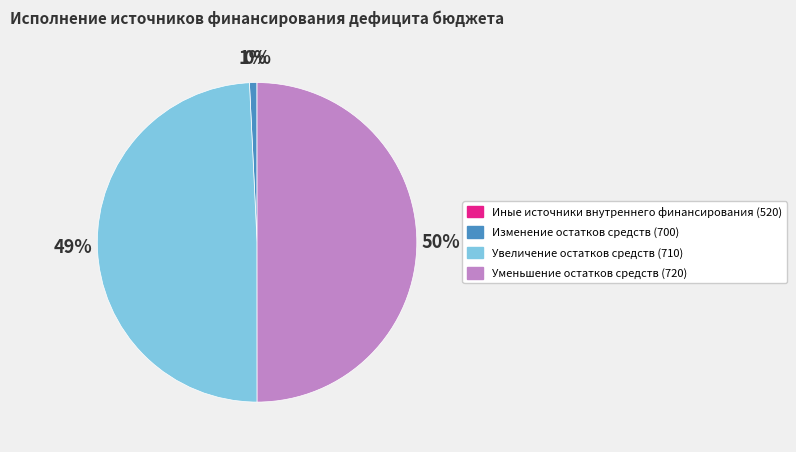

Which has a higher value, Уменьшение остатков средств (720) or Изменение остатков средств (700)?

Уменьшение остатков средств (720)